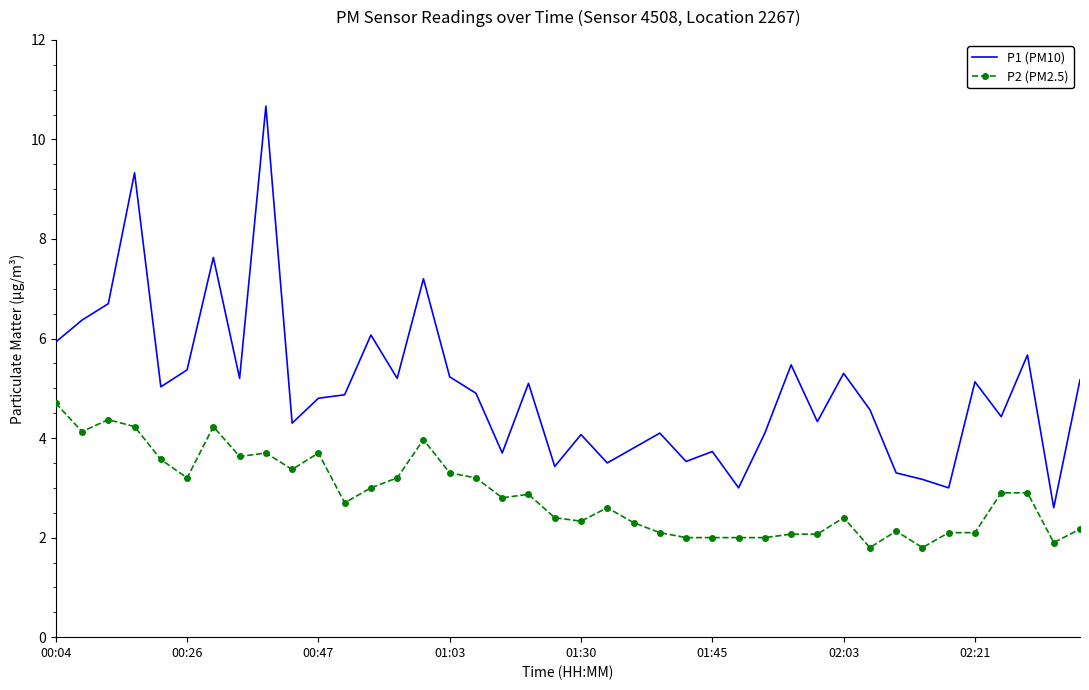

Which series has the largest total across all categories?

P1 (PM10)